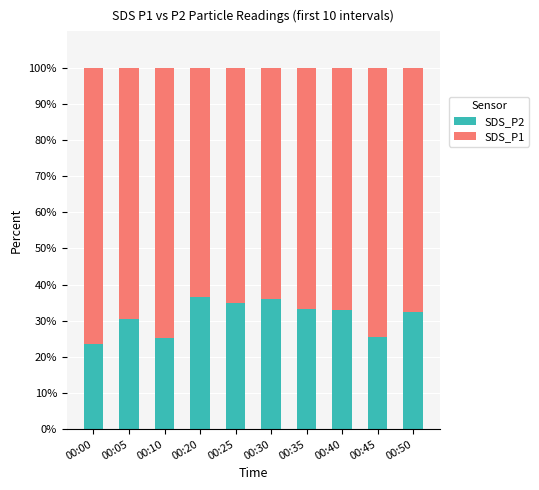

What is the total value across all series at 00:40?

100.0